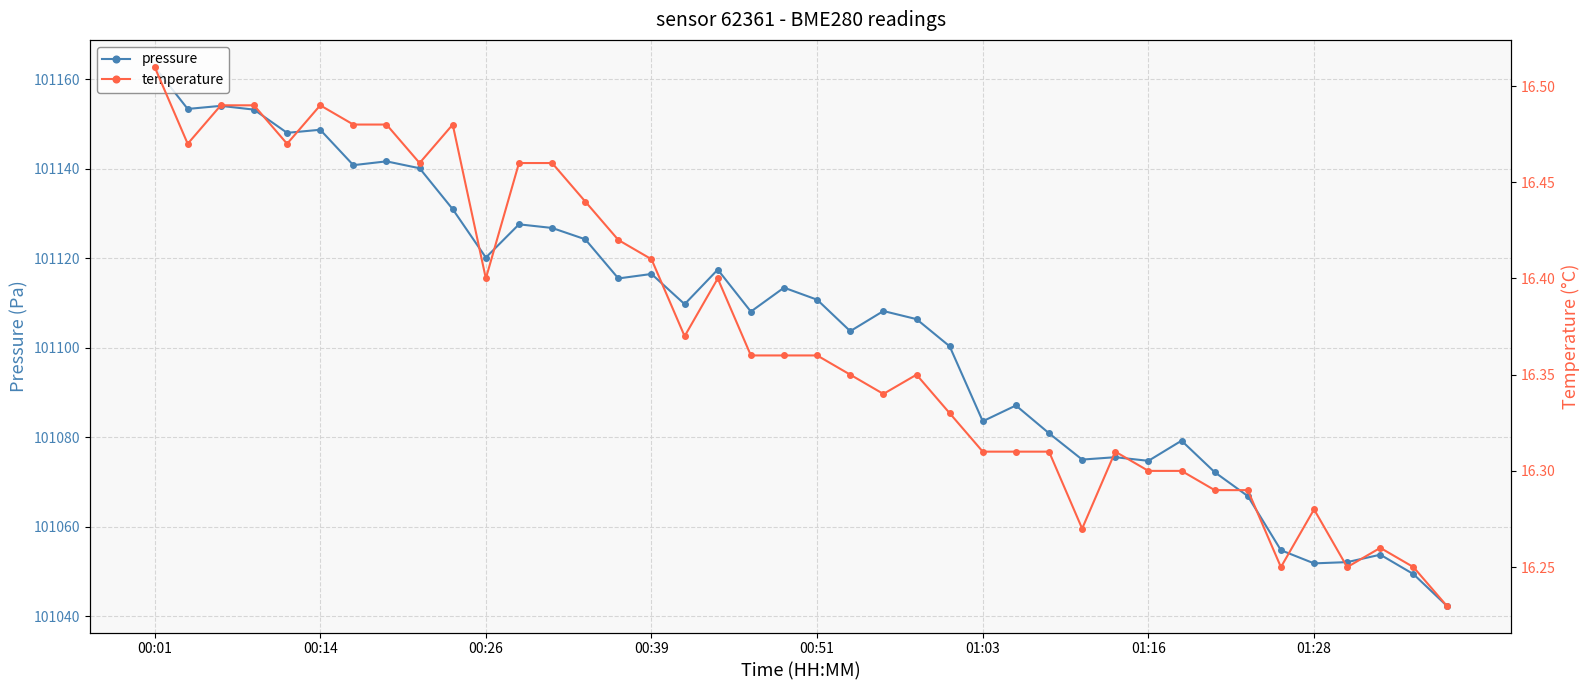

True or false: temperature has more than 2 points higher than both neighbors.

True